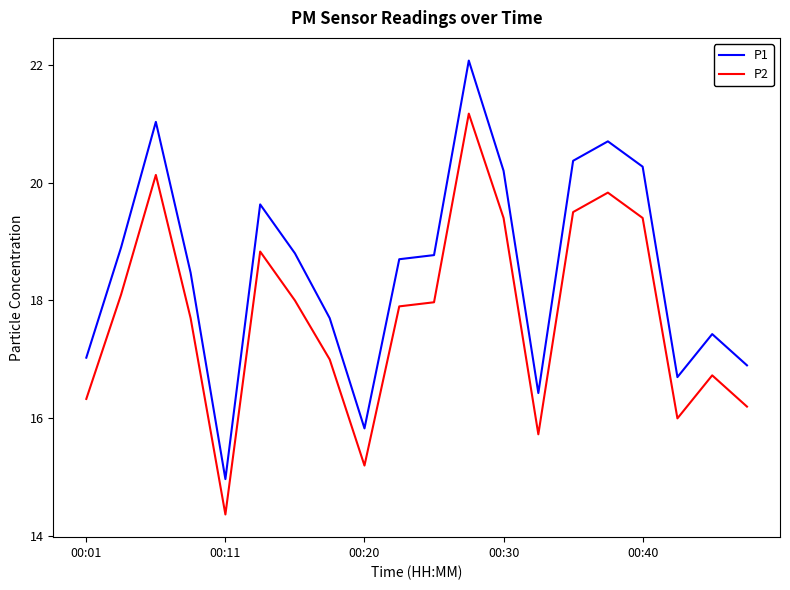

List the series in order of their peak value, highest first.

P1, P2